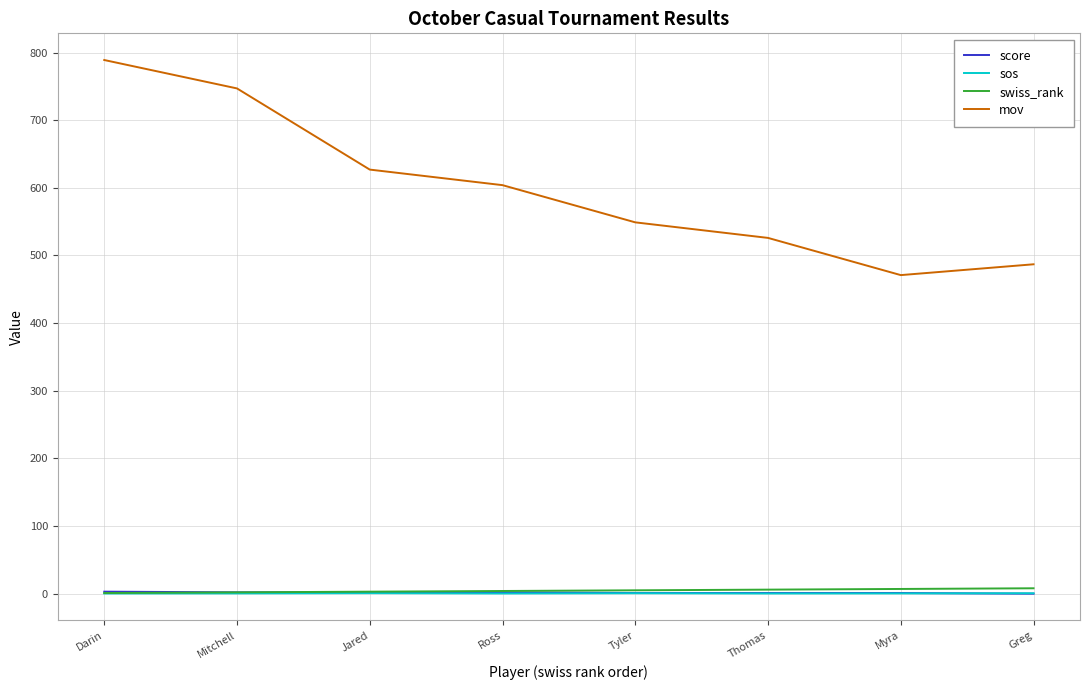

At which category is the sum across all series the highest?

Darin